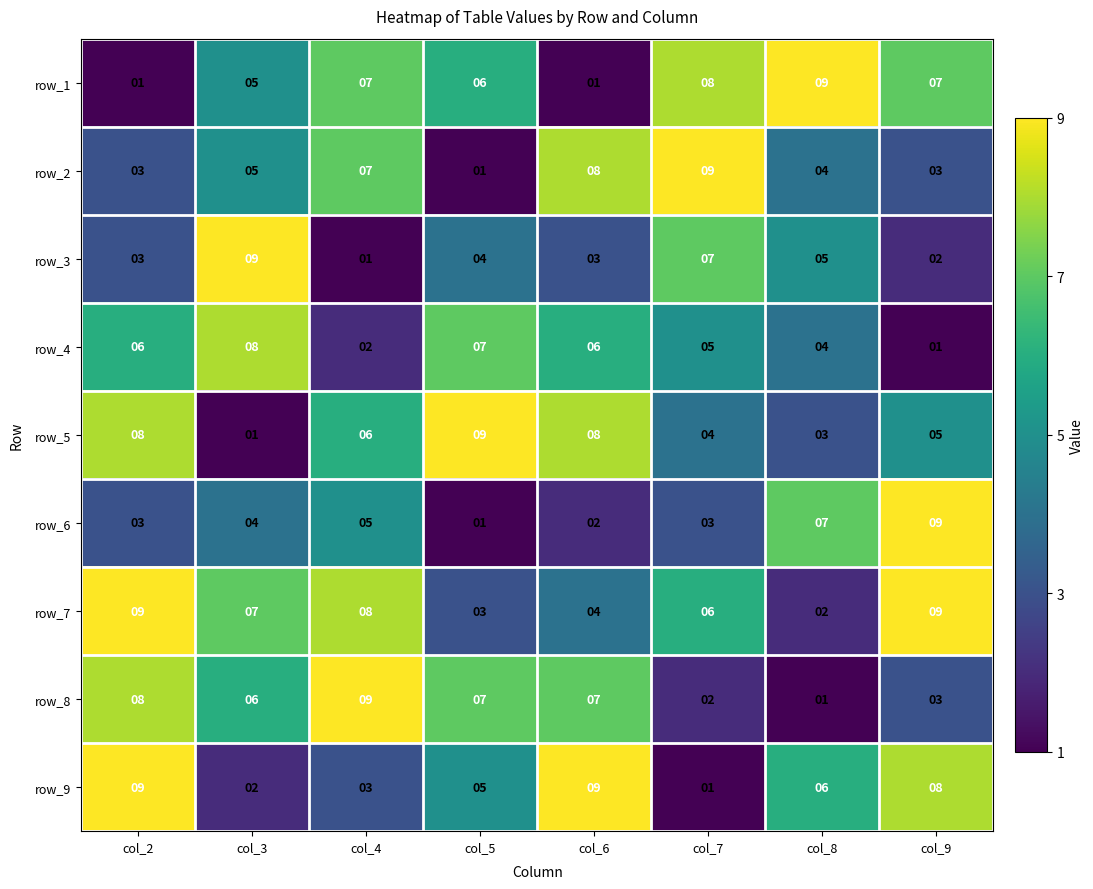

Read the row_8 value at col_7.

2